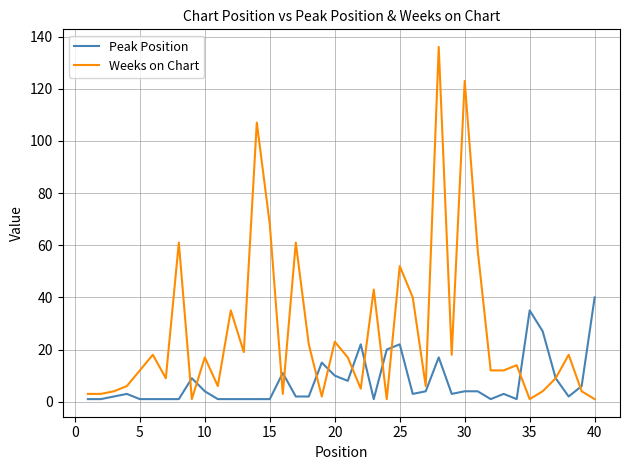

Which series ends up on top after the final intersection of Weeks on Chart and Peak Position?

Peak Position